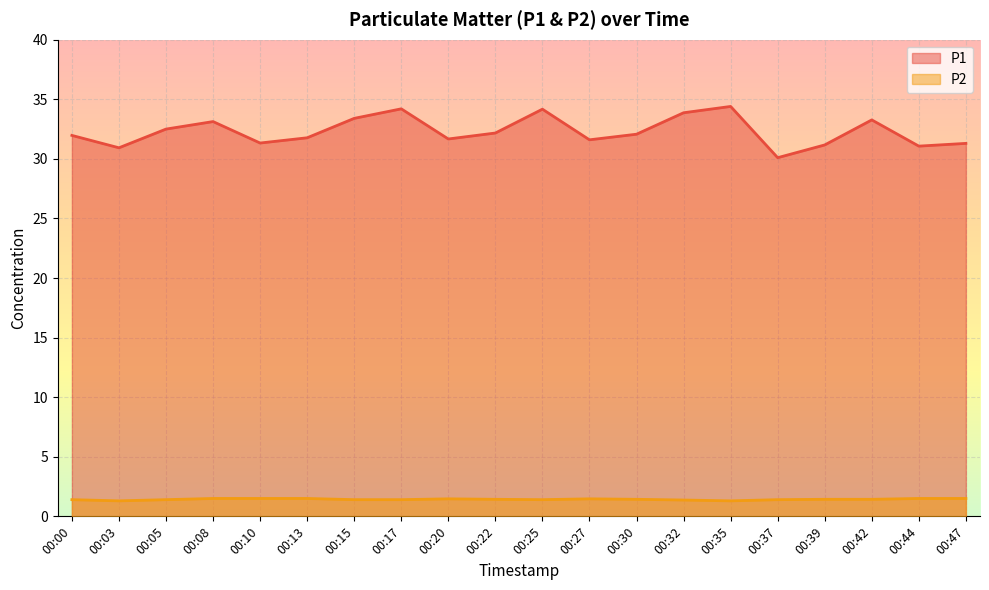

Where is P2 nearest to the value 1?

00:03